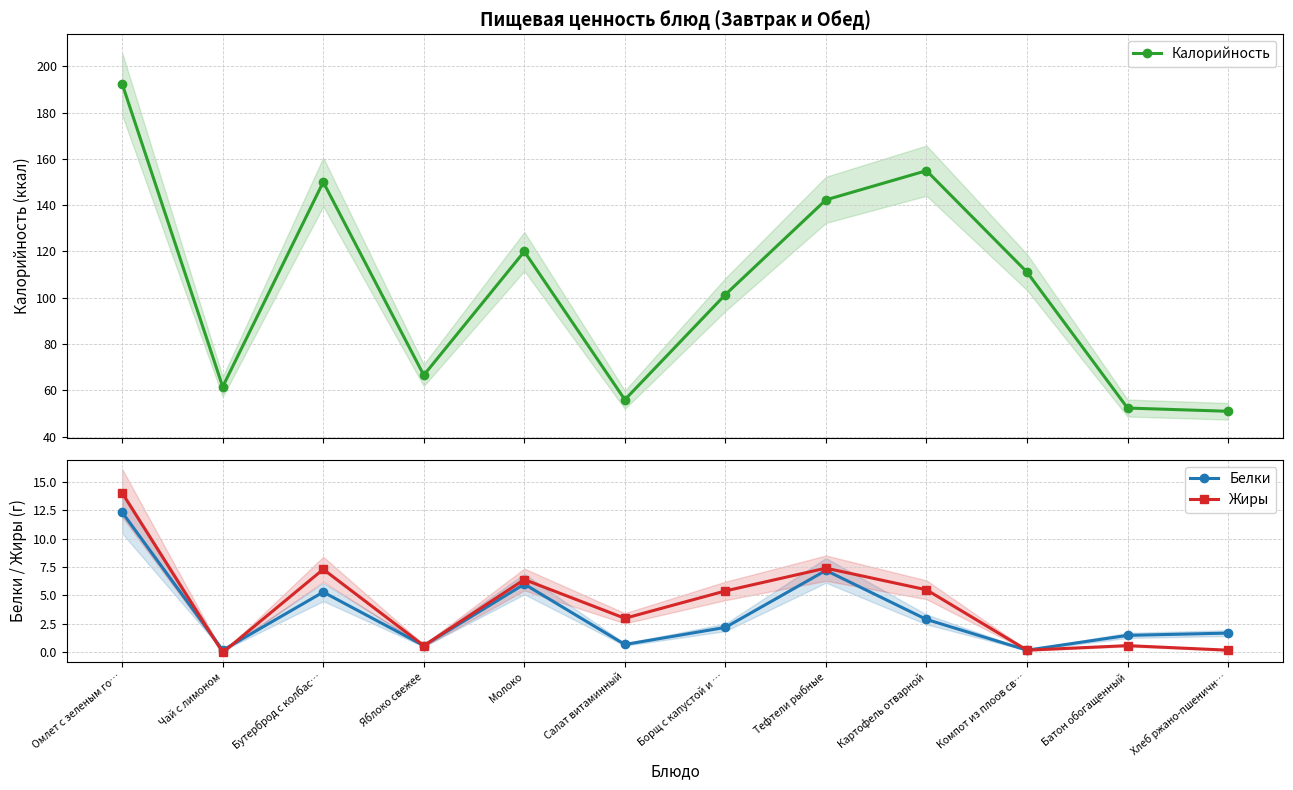

What is the difference between the Белки values at Яблоко свежее and Тефтели рыбные?

6.6